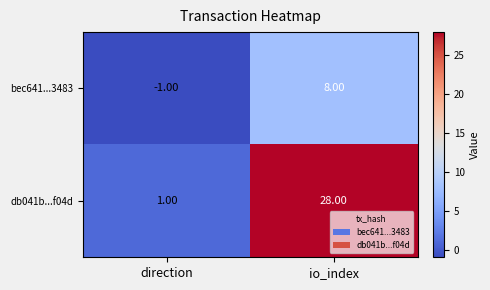

Which label corresponds to the largest value in the chart?

io_index